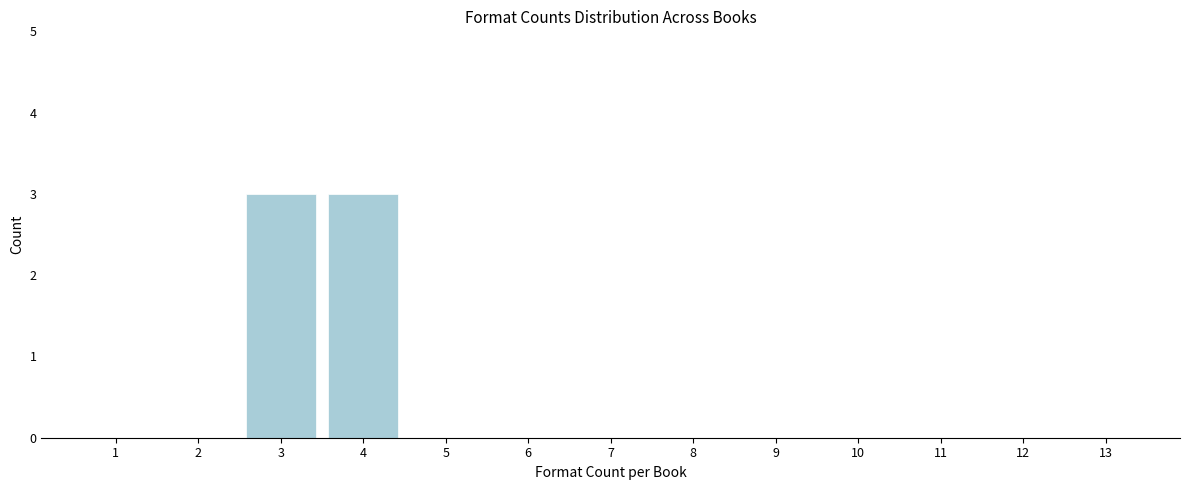

How tall is the bar that spans 2.5 to 3.5 on the x-axis? The values are not printed on the chart, so give them approximately, as read against the axis.

3